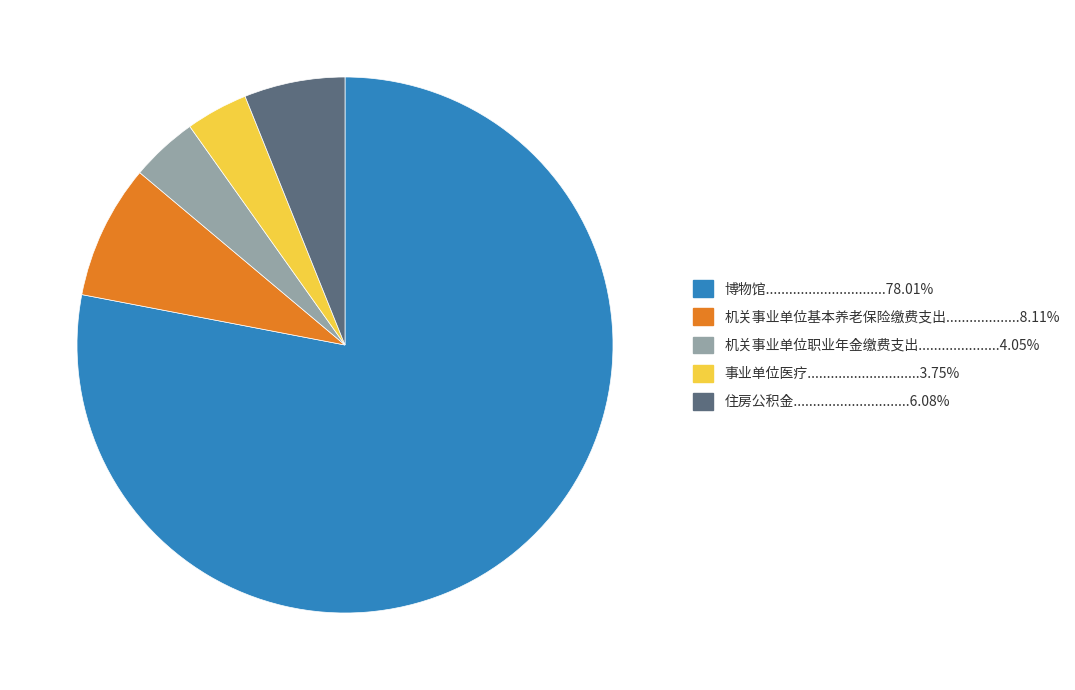

Does any single category account for the majority?

Yes